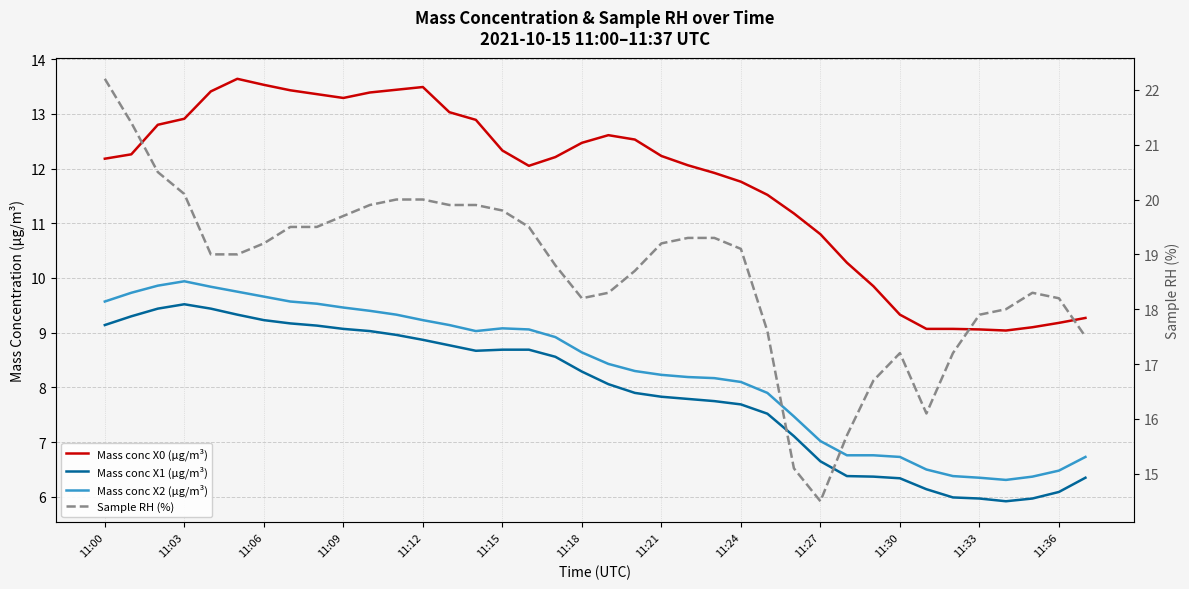

What is the average value of the Mass conc X0 (μg/m³) series?

11.7